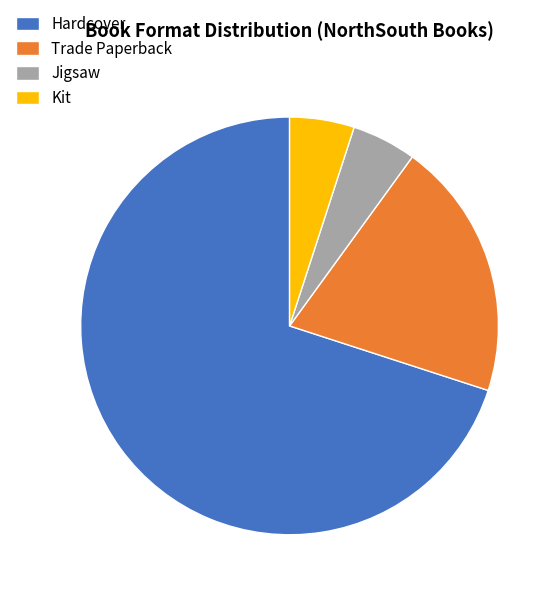

Which has a higher value, Kit or Hardcover?

Hardcover